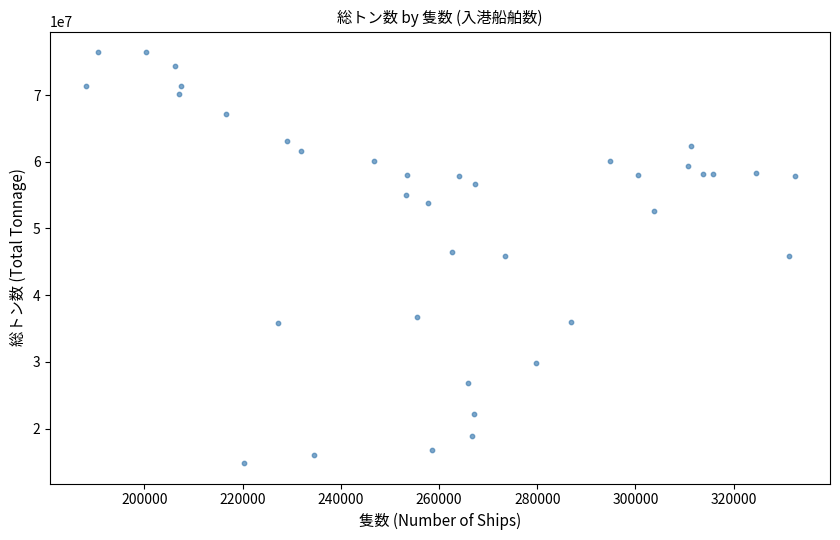

What is the range of X values (max minus min)?

144339